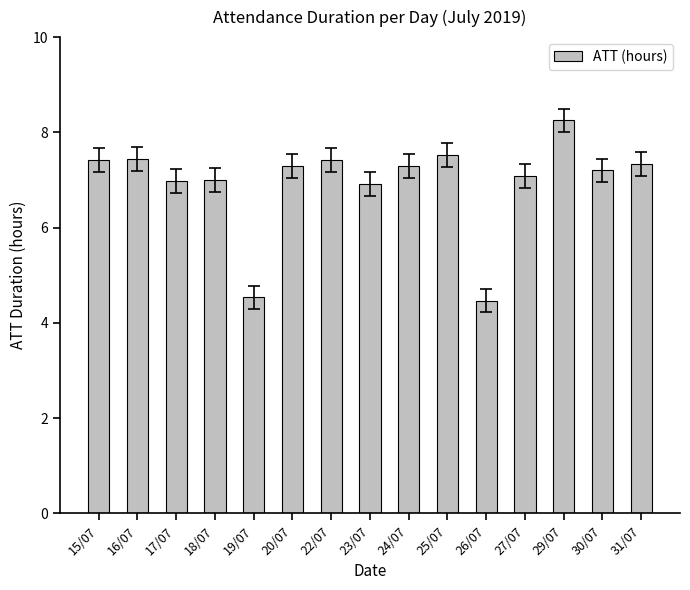

What is the sum of the values at 27/07 and 31/07?

14.4